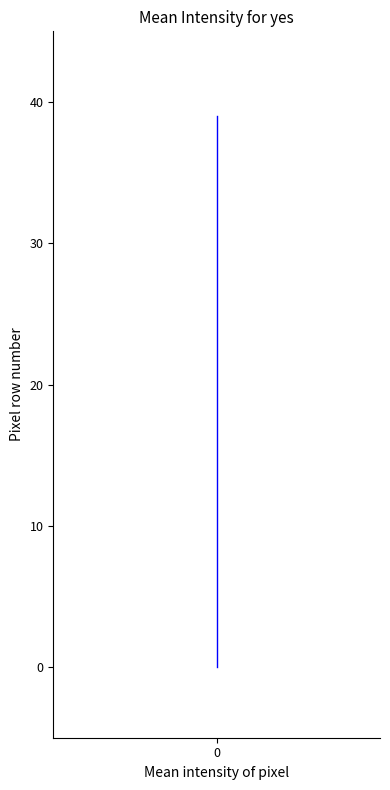

Reading left to right, list all the values displayed in this chart.

0	1	2	3	4	5	6	7	8	9	10	11	12	13	14	15	16	17	18	19	20	21	22	23	24	25	26	27	28	29	30	31	32	33	34	35	36	37	38	39